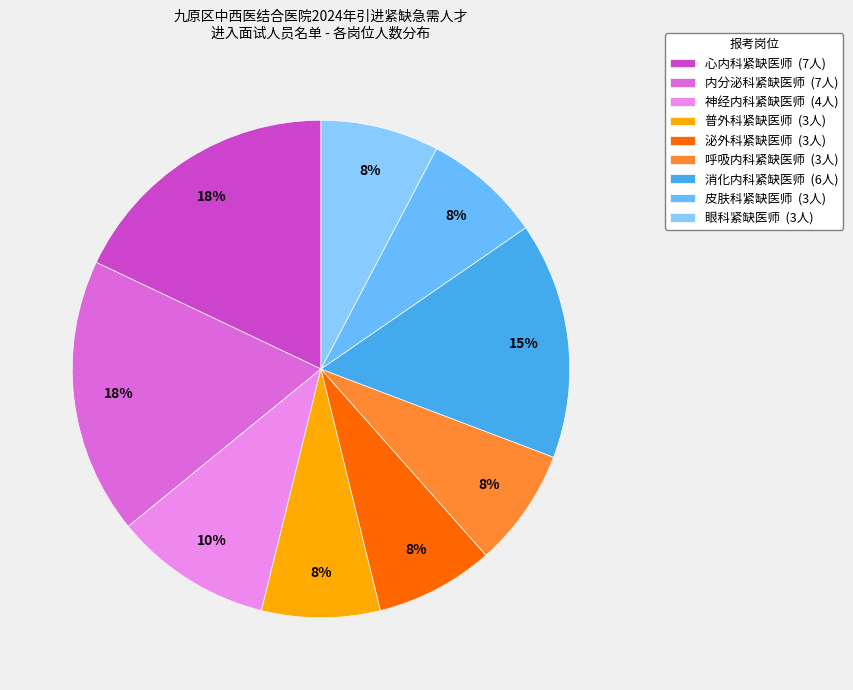

Count the number of slices in the pie.

9